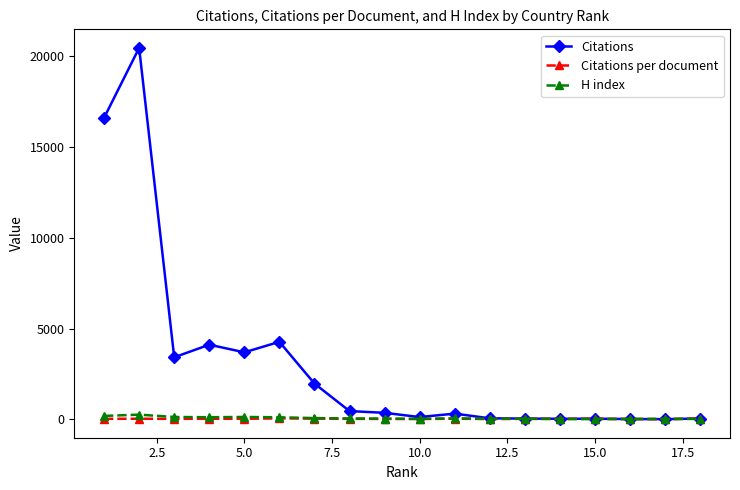

Which series has the largest total across all categories?

Citations